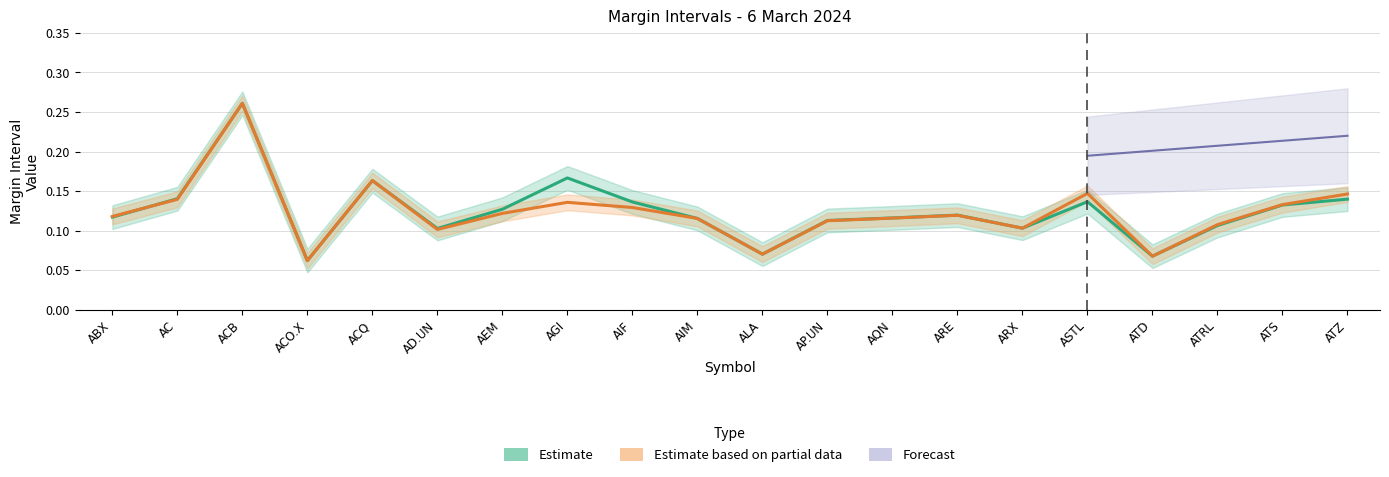

What is the label of the 11th point from the right?

AIM